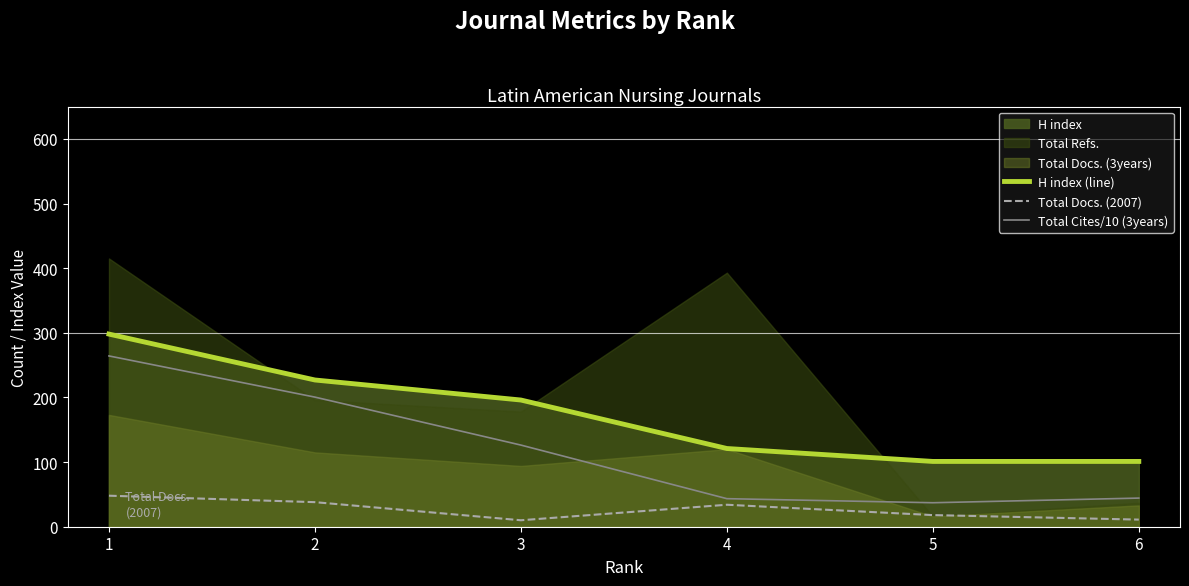

Reading left to right, what are all the values shown in this chart?

H index (line): 1=298.0	2=227.0	3=196.0	4=121.0	5=101.0	6=101.0
Total Docs. (2007): 1=48.0	2=38.0	3=10.0	4=34.0	5=18.0	6=11.0
Total Cites/10 (3years): 1=264.2	2=200.5	3=126.3	4=43.4	5=37.1	6=44.3